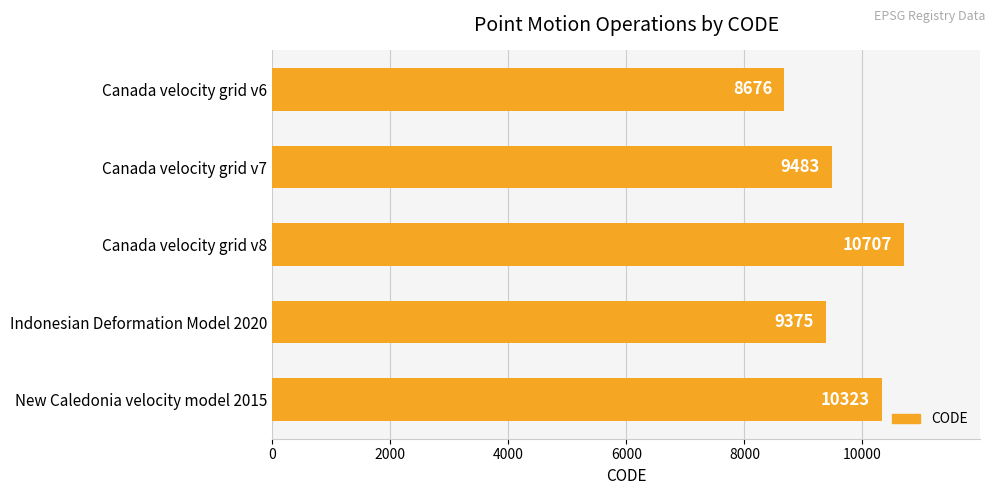

What is the difference between the maximum and minimum values?

2031